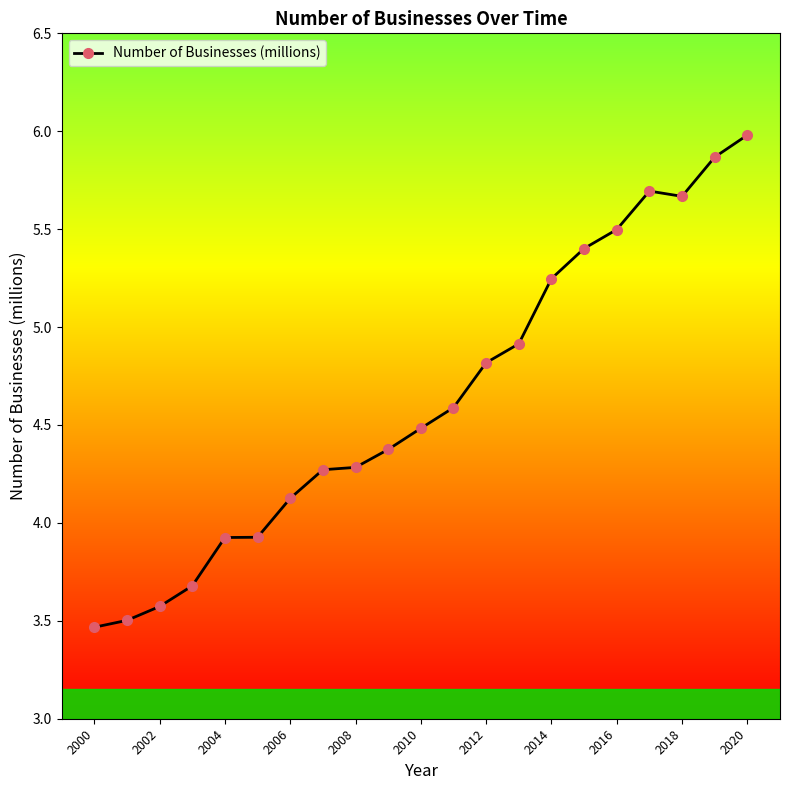

What is the difference between the maximum and minimum values?

2.5